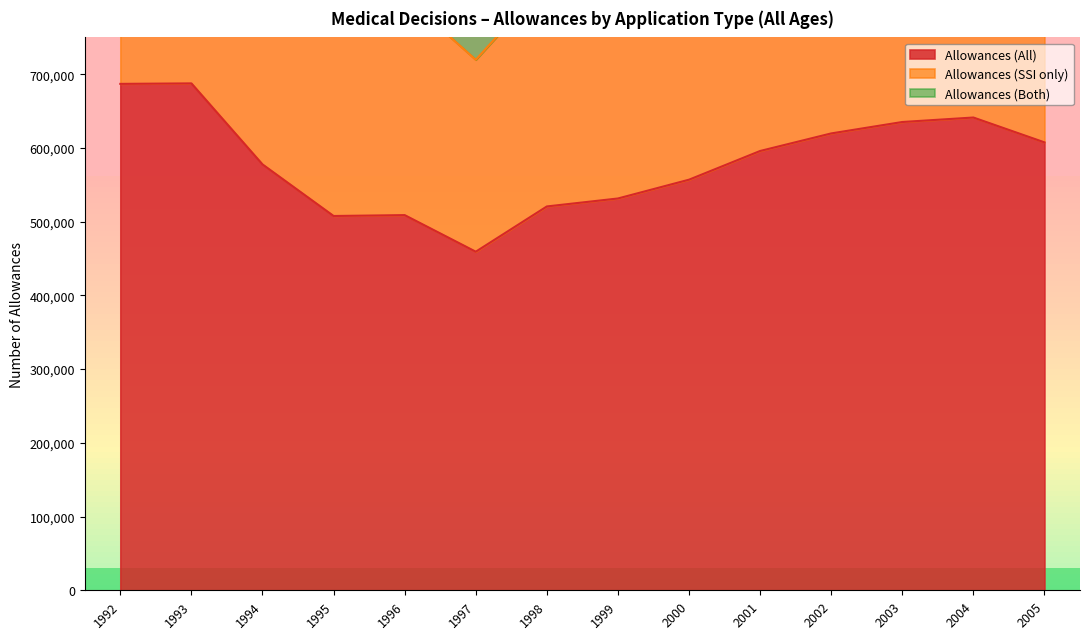

At which label is Allowances (All) closest to 573463?

1994